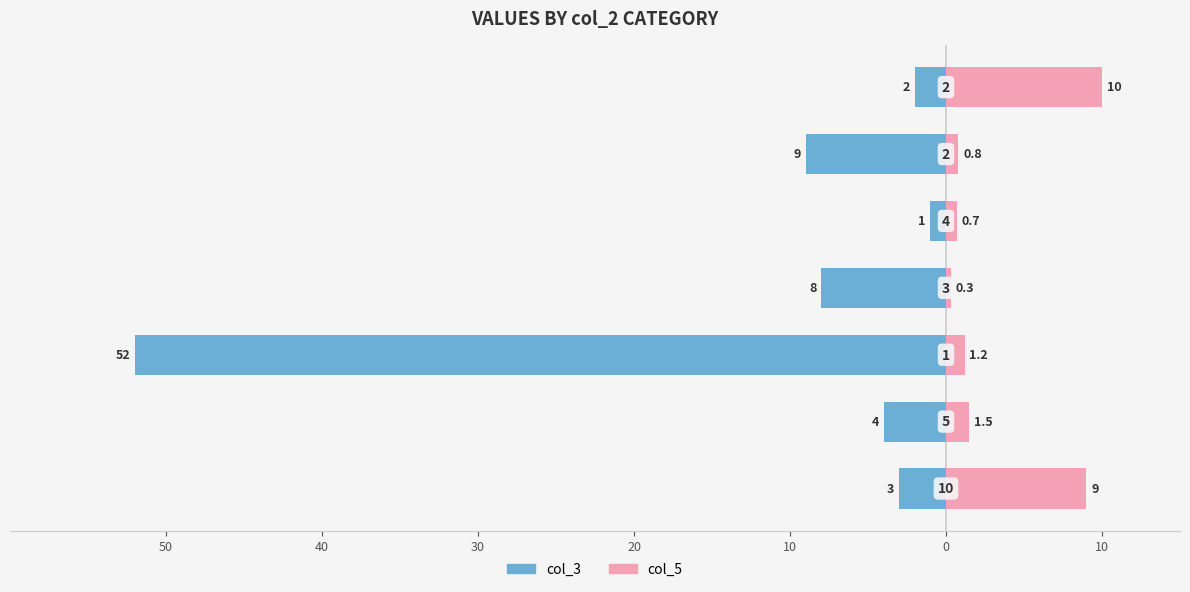

How many data points in col_5 are above 1?

4